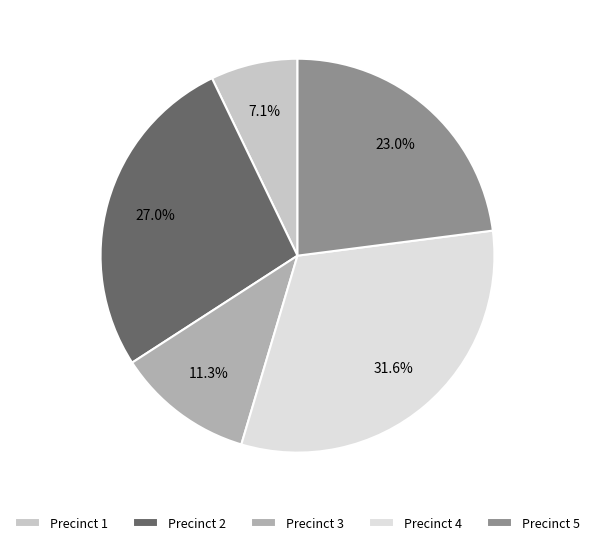

Between Precinct 5 and Precinct 3, which is larger?

Precinct 5